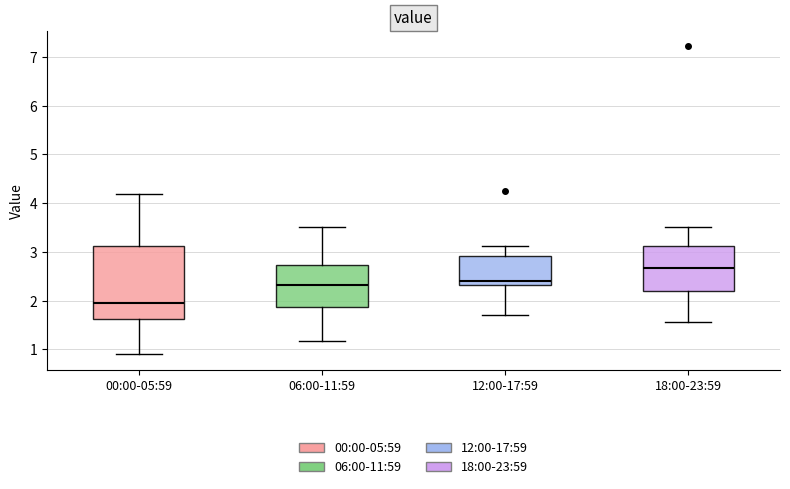

Where does the median line of the box for 18:00-23:59 sit on the y-axis? The values are not printed on the chart, so give them approximately, as read against the axis.

2.7